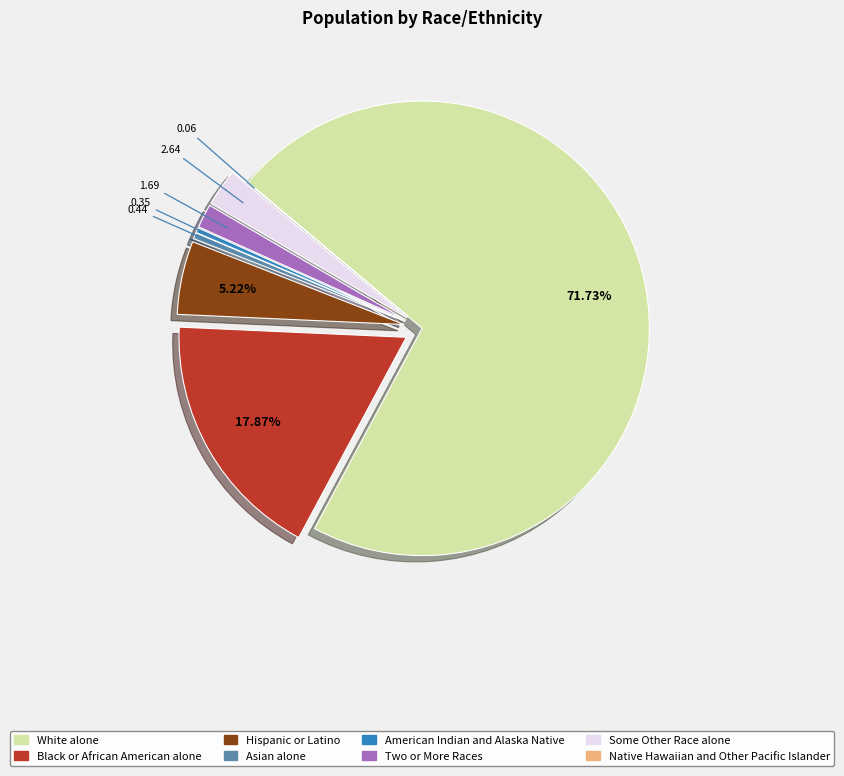

Which category has the biggest portion of the pie?

White alone